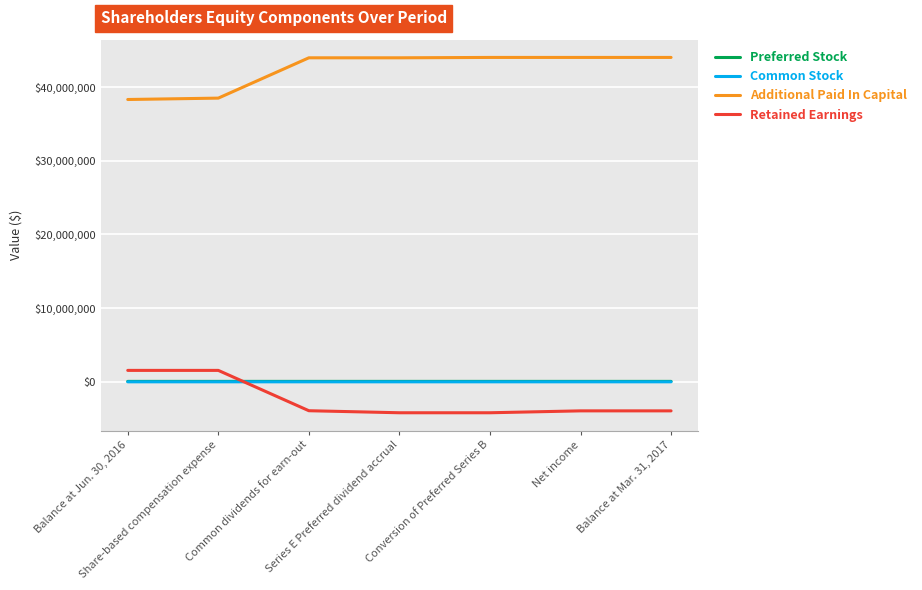

What is the minimum value shown in the chart?

-4192994